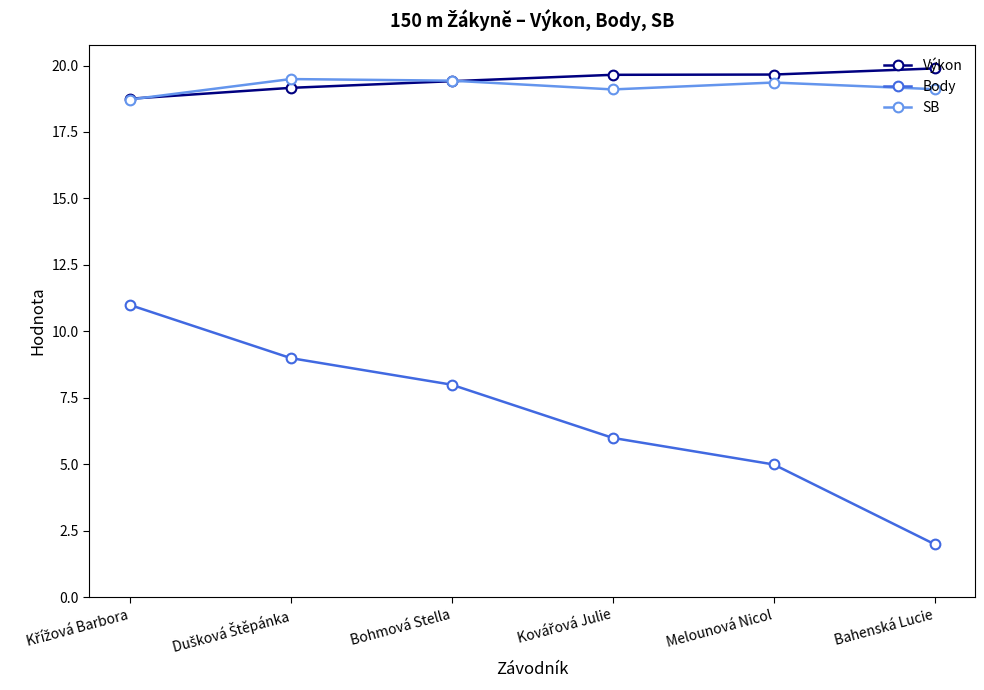

How many categories are shown in the chart?

6